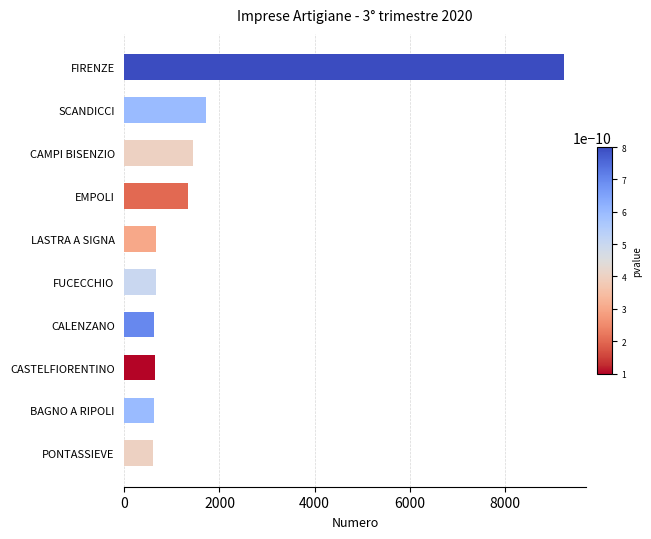

Where is the data nearest to the value 4922?

SCANDICCI